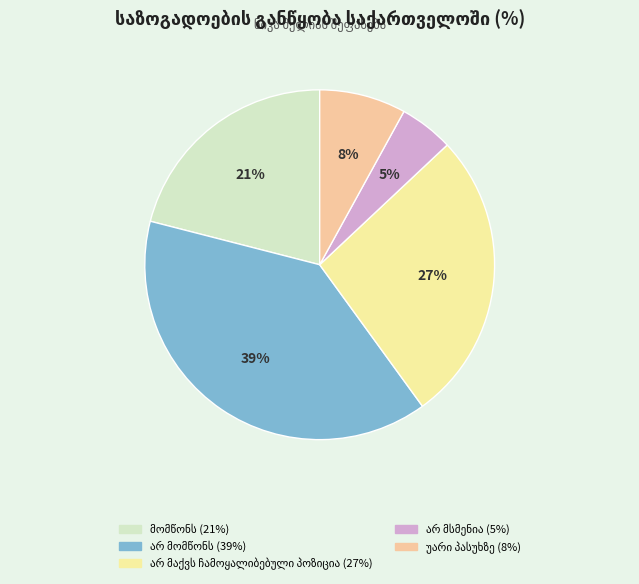

How much of the chart is everything except არ მაქვს ჩამოყალიბებული პოზიცია?

73.0%